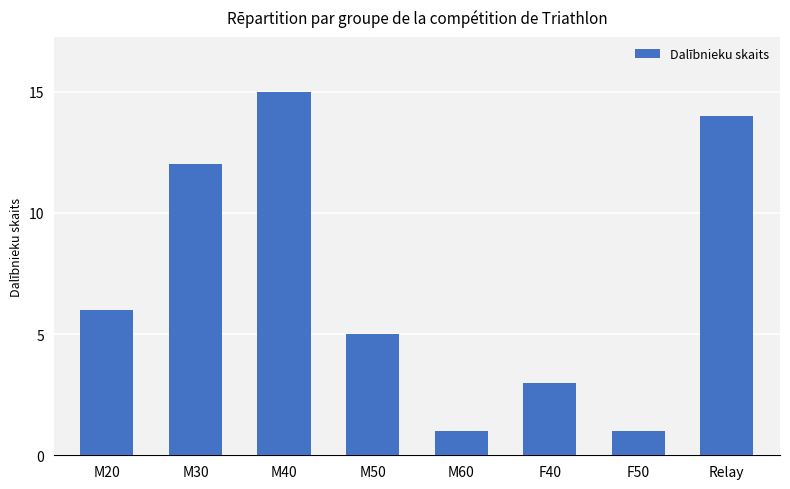

What is the maximum value shown in the chart?

15